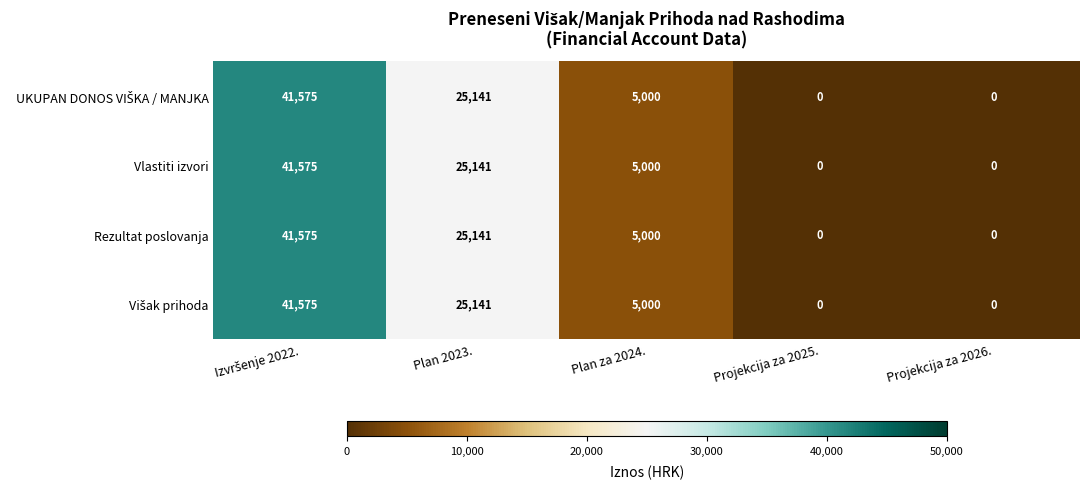

The value of Vlastiti izvori at Projekcija za 2025. is -15189. True or false?

False